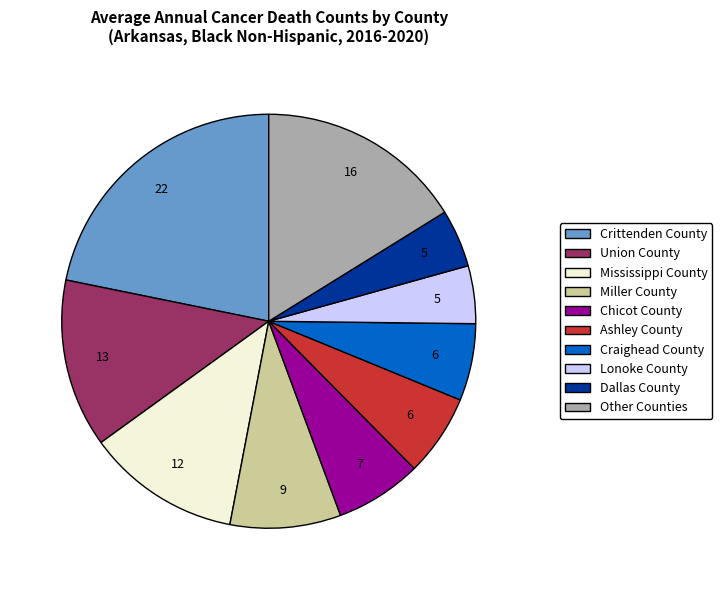

Approximately how many times larger is the value at Craighead County compared to Ashley County?

0.9